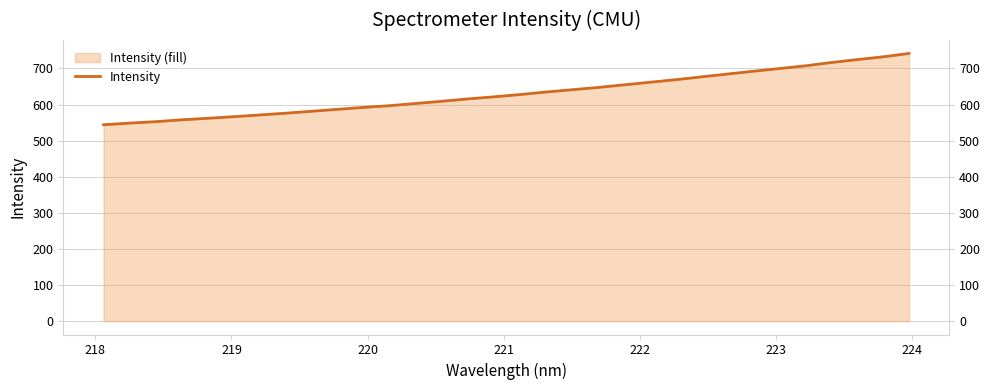

The chart shows a value of 111.8 at 220. True or false?

False